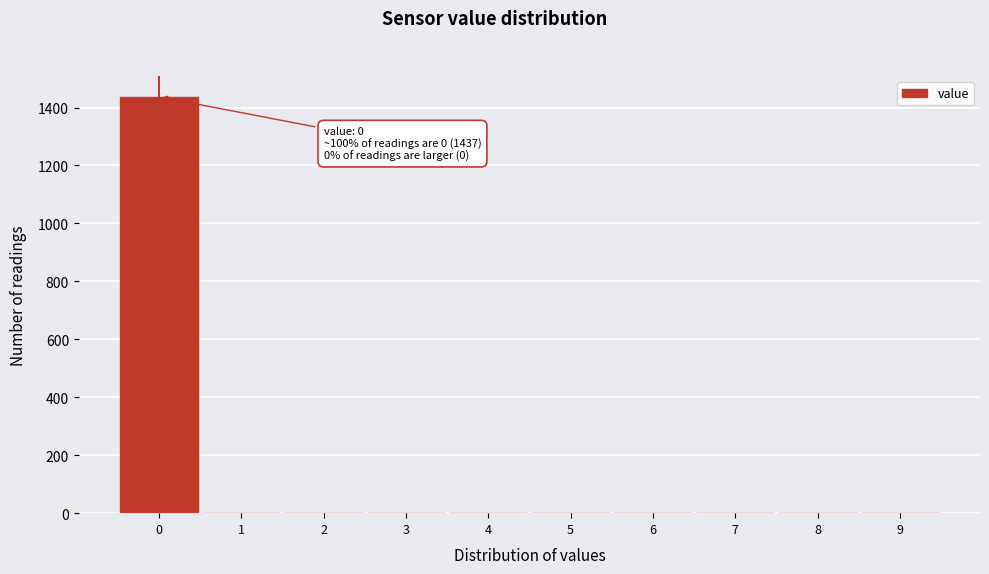

Which range on the x-axis has the tallest bar?

-0.5 to 0.5